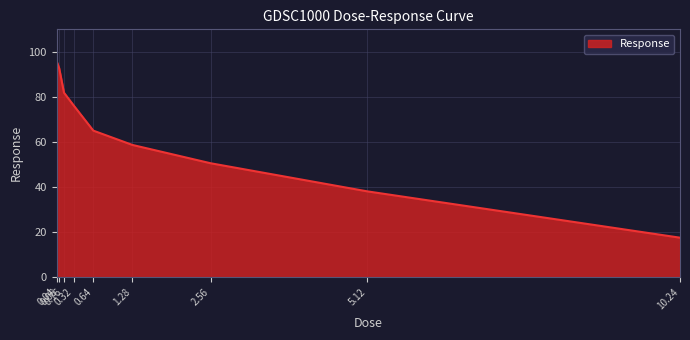

Reading left to right, what are all the values shown in this chart?

95.8	92.9	81.9	76.2	65.0	58.7	50.6	38.1	17.6